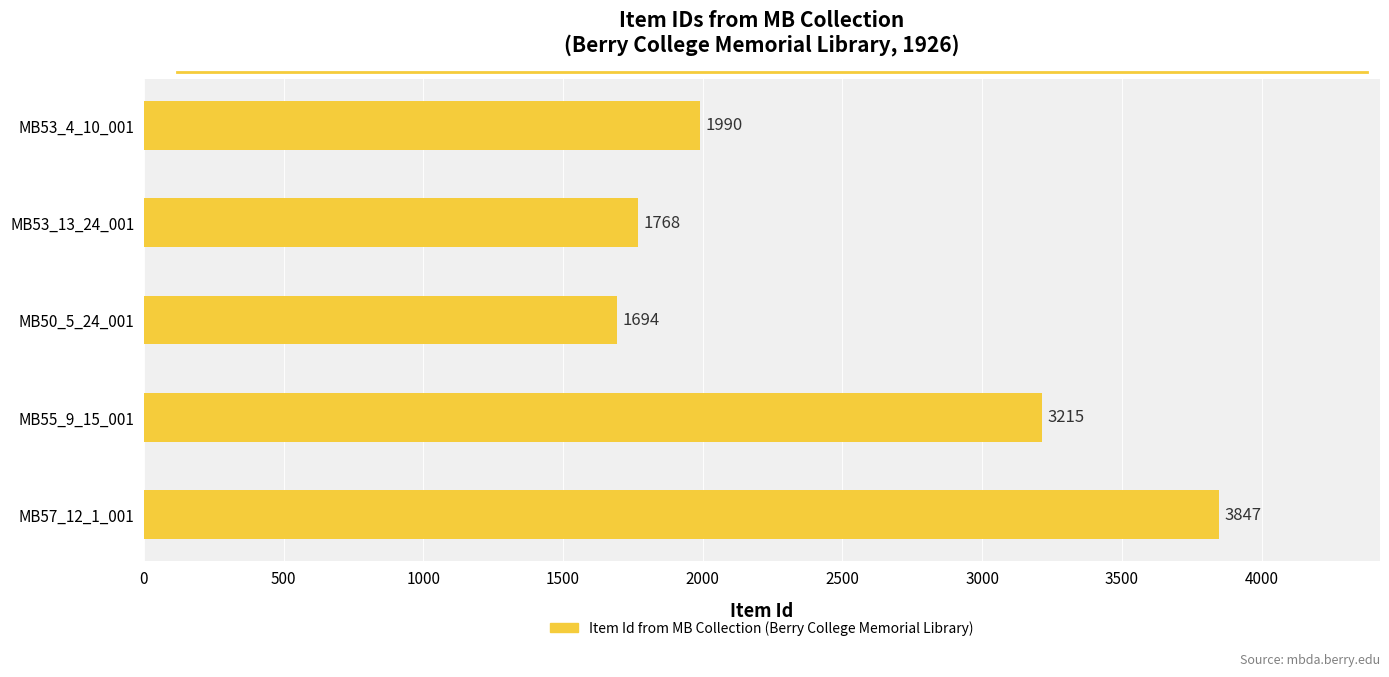

How many data points are less than 1990?

2